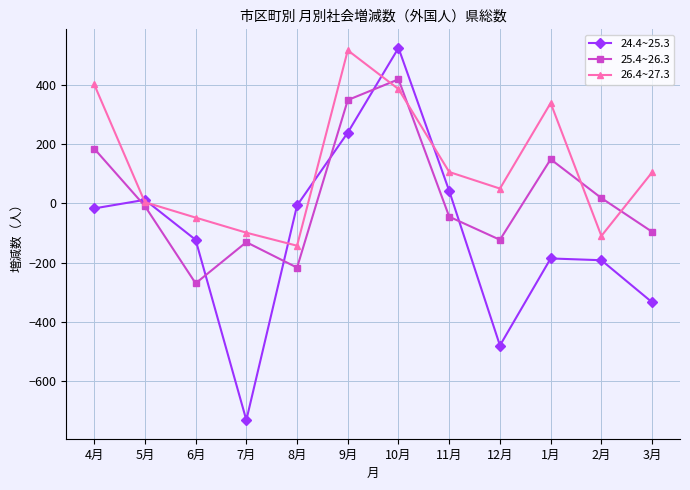

Is it true that 26.4~27.3 equals 402 at 4月?

True